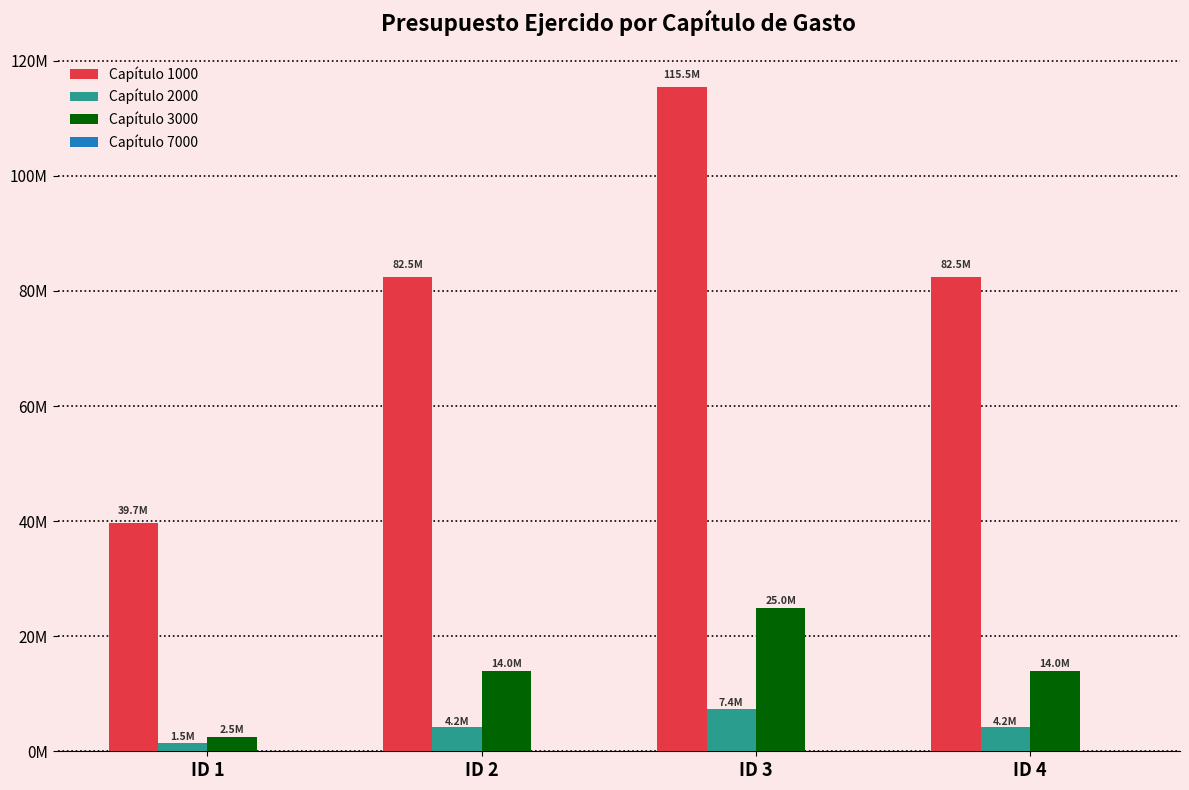

Are the bars grouped side by side (vs. stacked)?

Yes